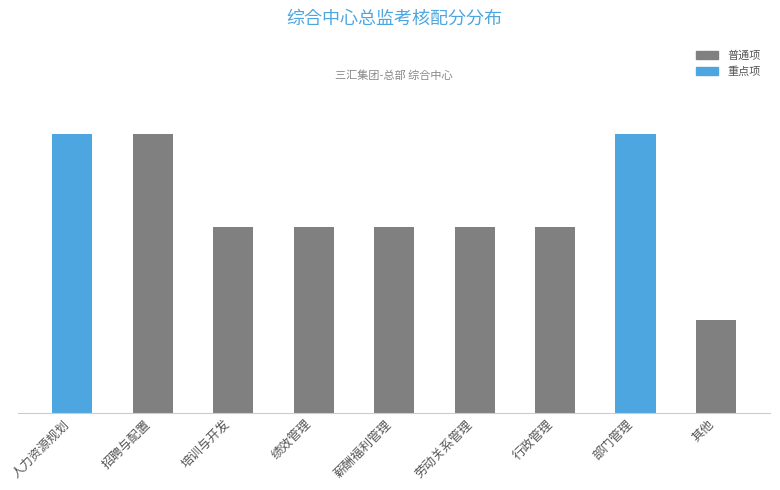

Reading left to right, list all the values displayed in this chart.

15	15	10	10	10	10	10	15	5